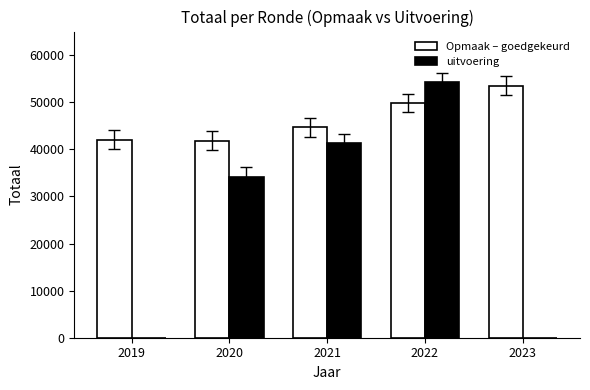

The Opmaak – goedgekeurd series shows 11023 at 2023. True or false?

False